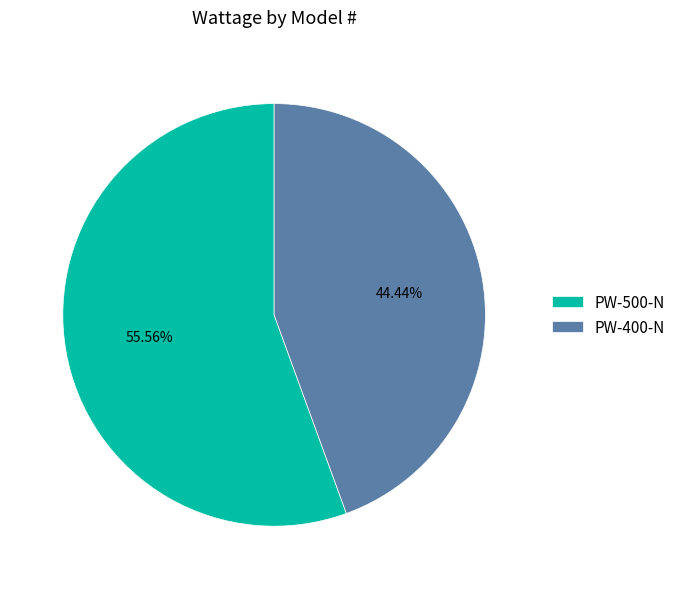

How many slices are in this pie chart?

2